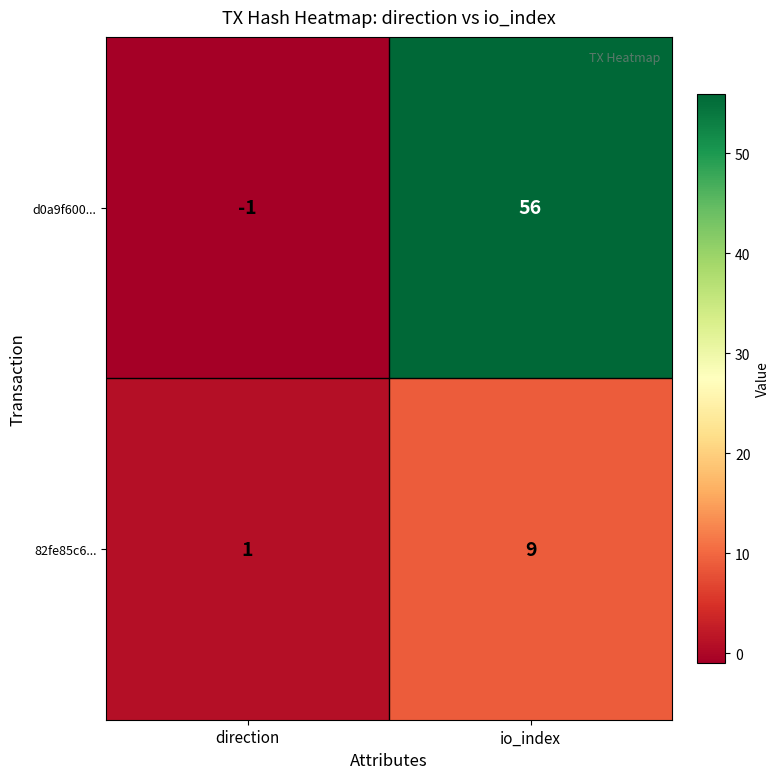

Where is 82fe85c6... nearest to the value 5?

direction